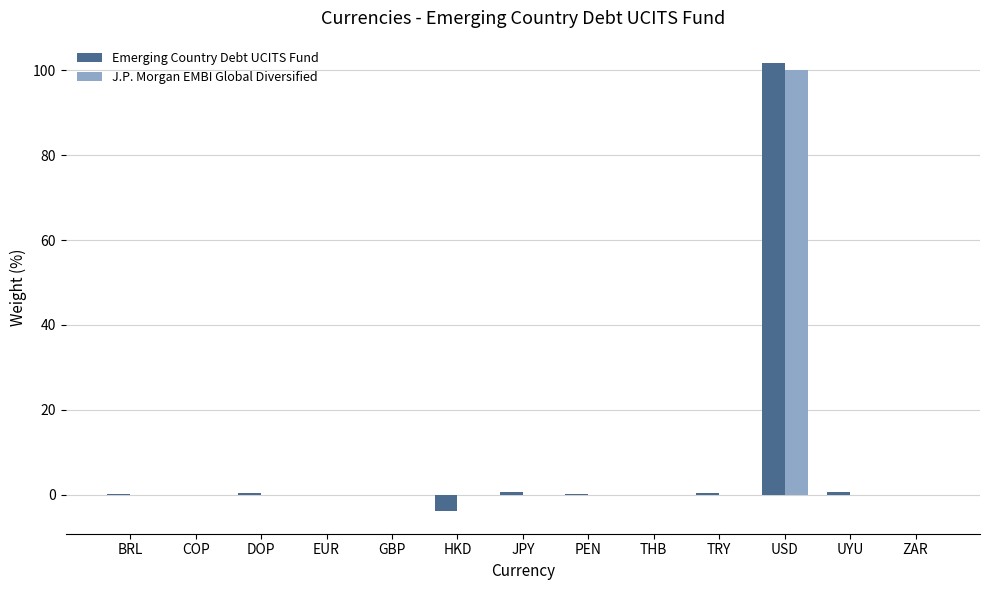

The Emerging Country Debt UCITS Fund series shows -3.9 at HKD. True or false?

True